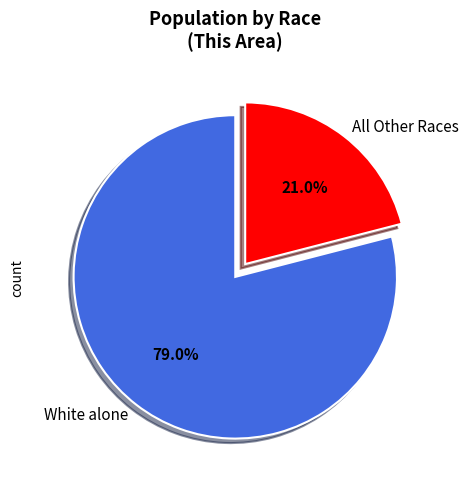

Is White alone the majority of the pie?

Yes